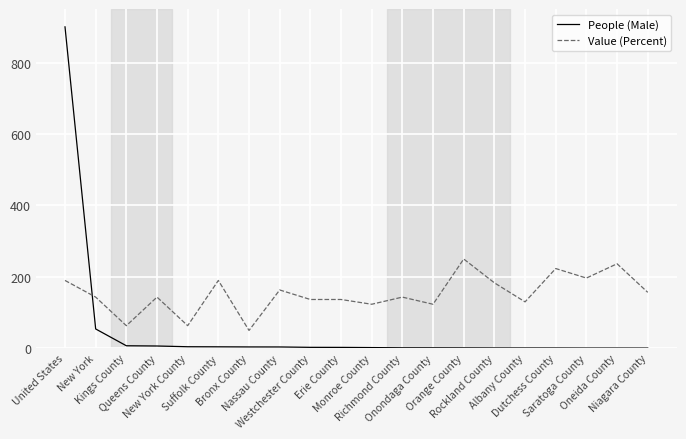

How many times do People (Male) and Value (Percent) cross each other?

1